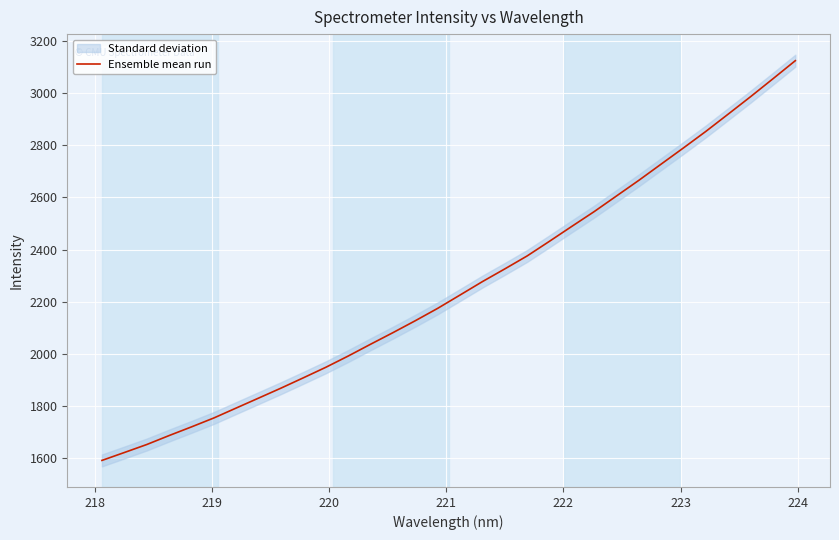

True or false: the data has more than 1 interior local peaks.

False